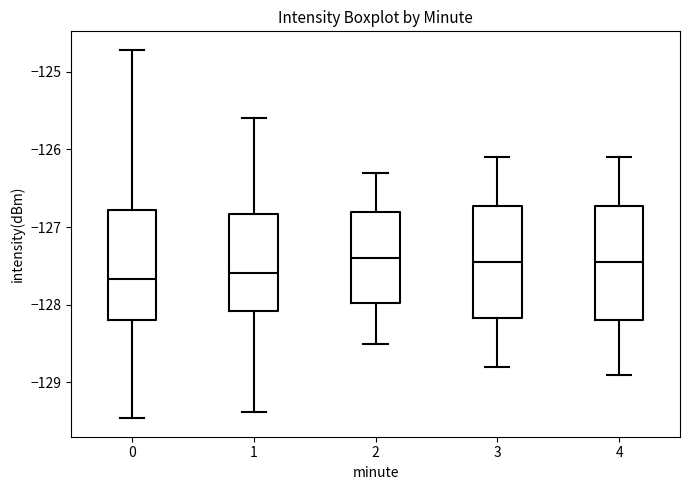

Reading left to right, read every box against the y-axis: the position of its median line, the range the box covers, and the ends of its whiskers. The values are not printed on the chart, so give them approximately, as read against the axis.

0: median -127.7, box -128.2 to -126.8, whiskers -129.5 to -124.7
1: median -127.6, box -128.1 to -126.8, whiskers -129.4 to -125.6
2: median -127.4, box -128.0 to -126.8, whiskers -128.5 to -126.3
3: median -127.4, box -128.2 to -126.7, whiskers -128.8 to -126.1
4: median -127.4, box -128.2 to -126.7, whiskers -128.9 to -126.1